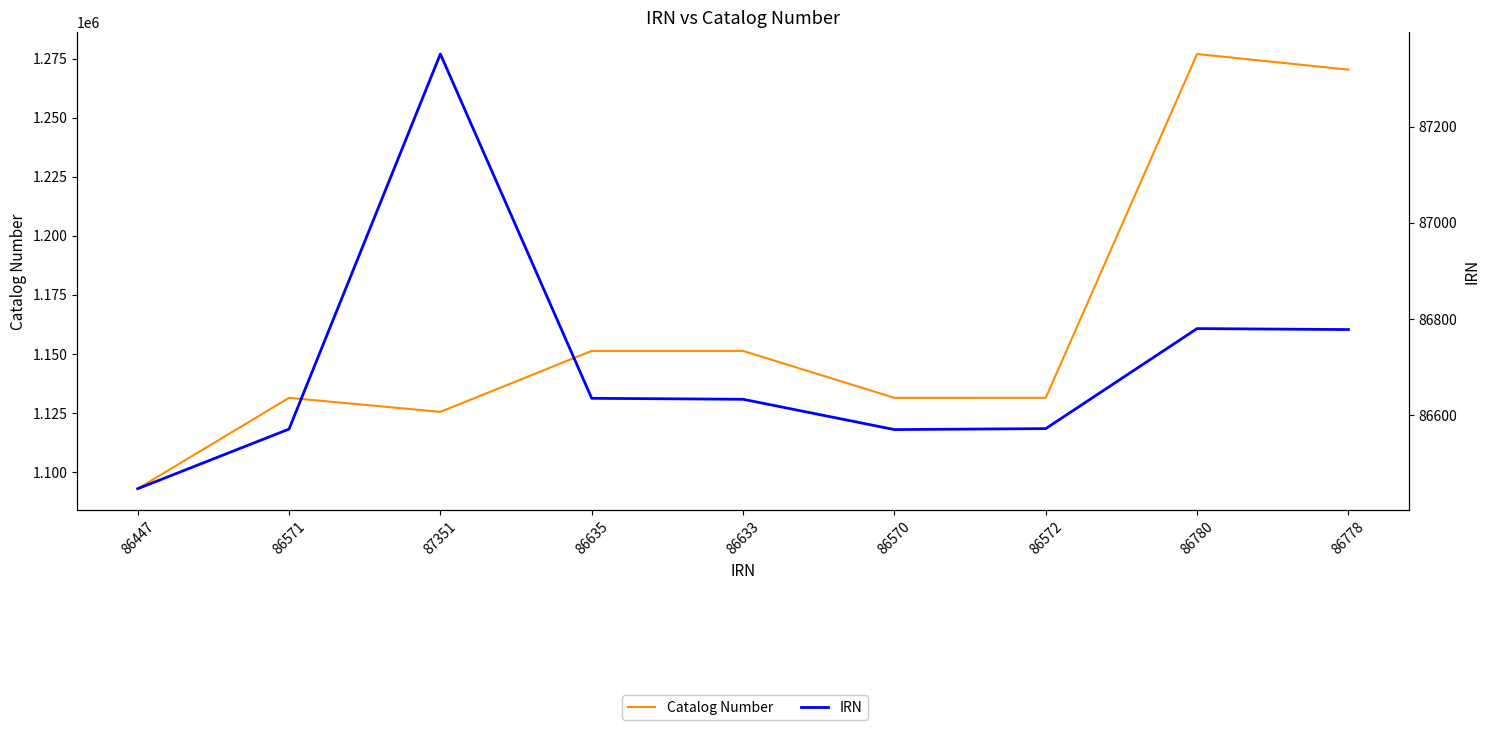

True or false: IRN and Catalog Number intersect in this chart.

False